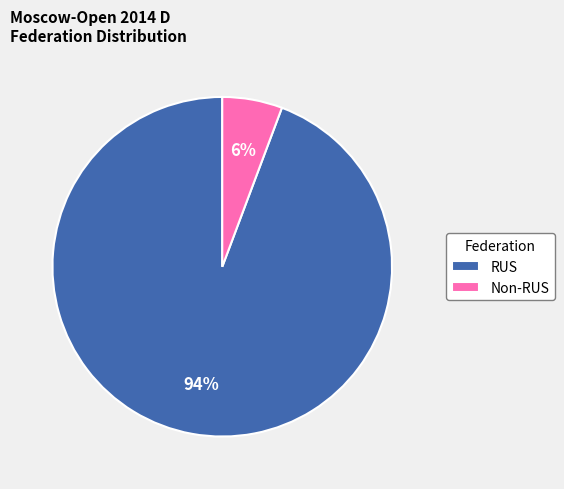

To the nearest percent, what percentage of the pie is RUS?

94%